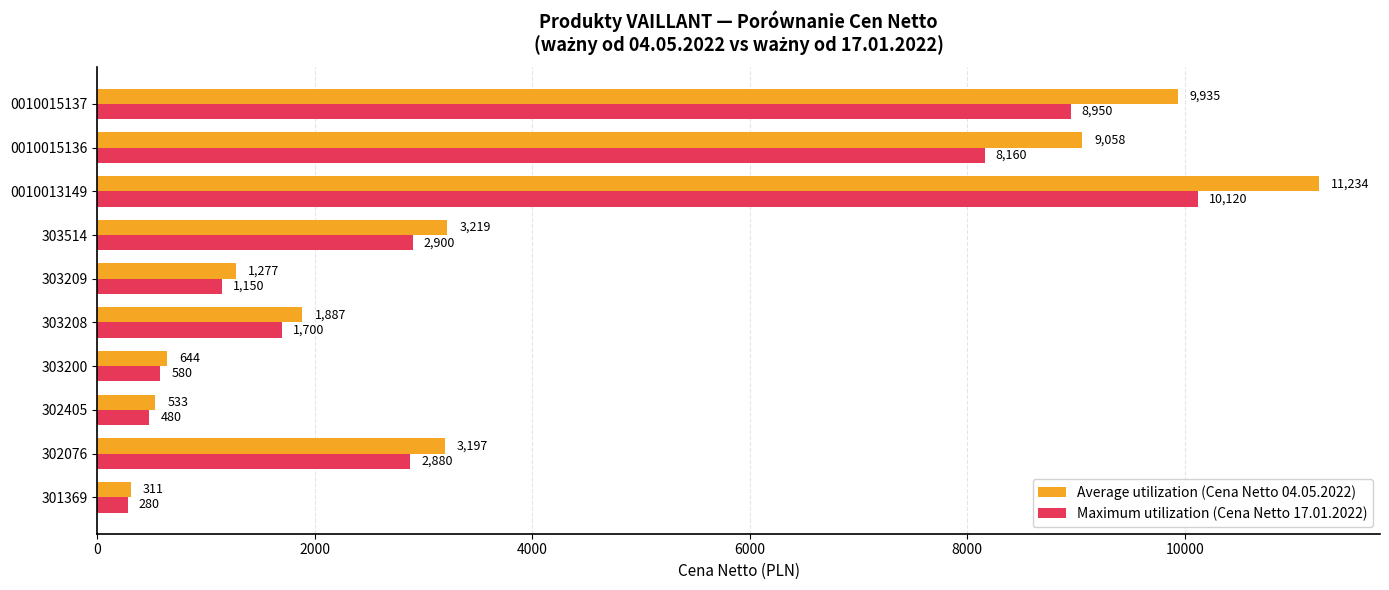

What are all the series names shown in the legend?

Average utilization (Cena Netto 04.05.2022), Maximum utilization (Cena Netto 17.01.2022)